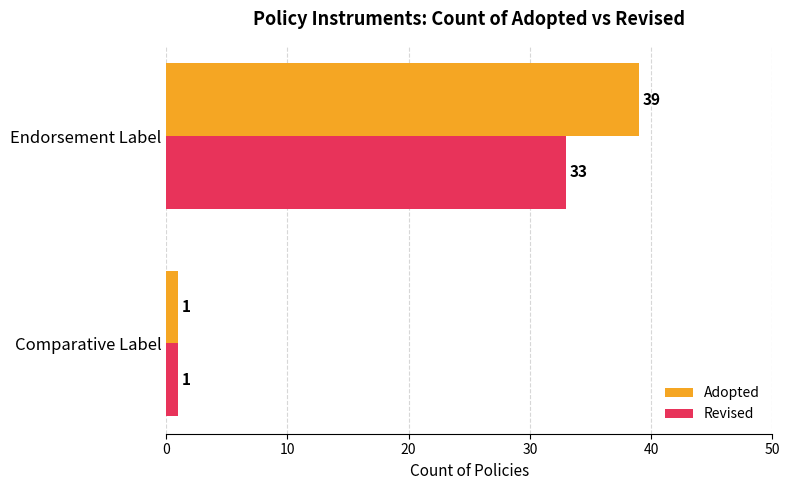

What are all the series names shown in the legend?

Adopted, Revised